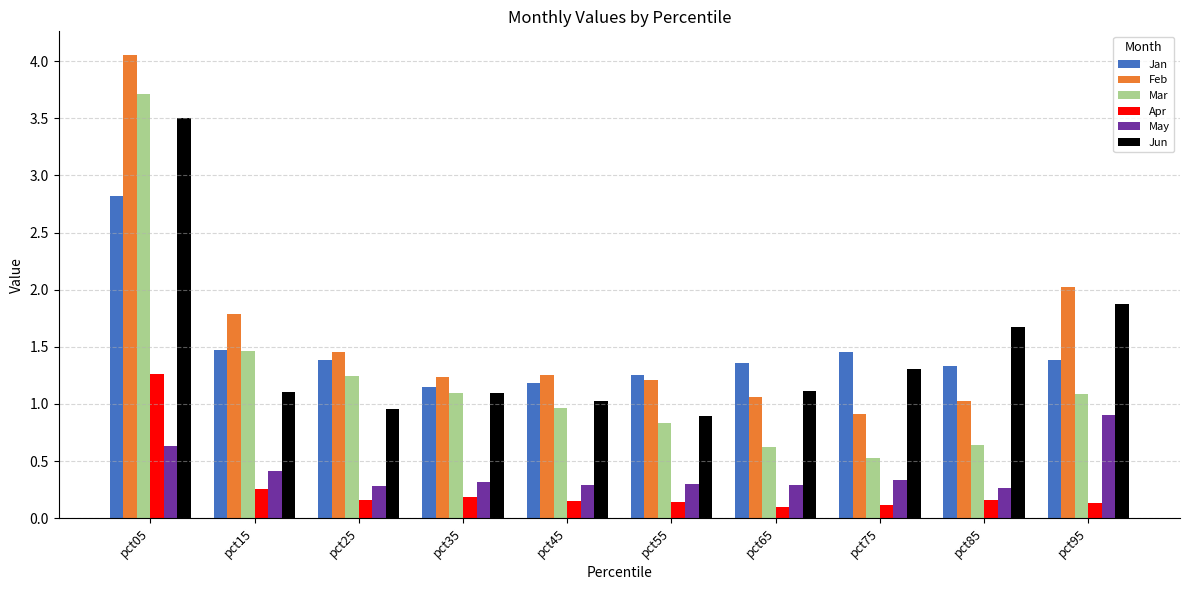

What is the total value across all series at pct25?

5.5